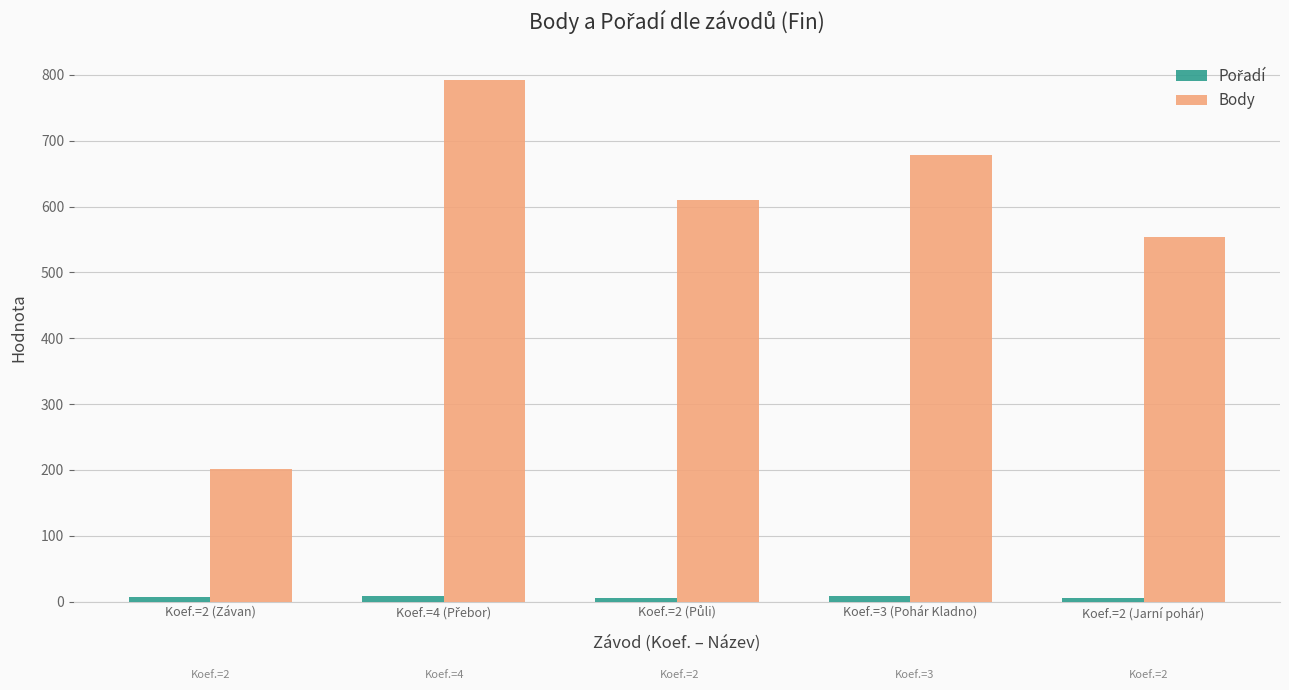

At how many categories does at least one series exceed 342?

4